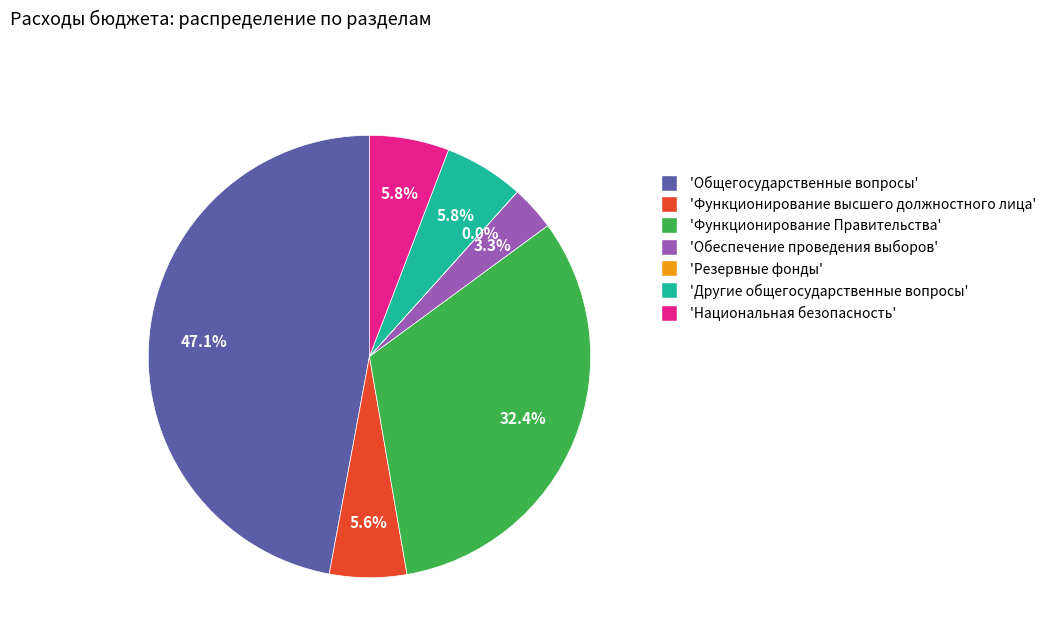

Is there any slice that represents more than half of the pie?

No